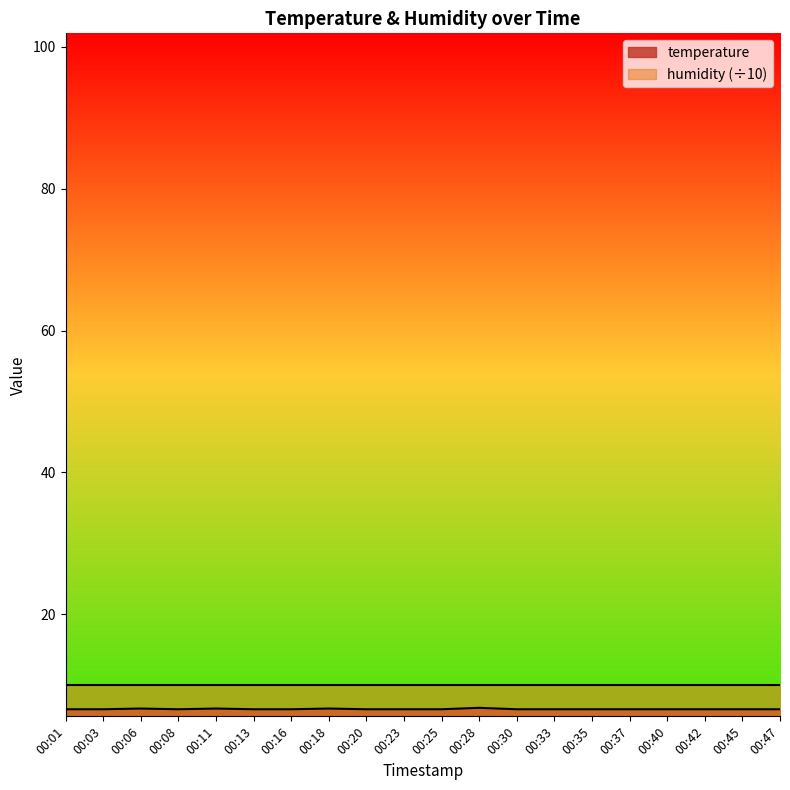

How many series are shown in this chart?

2